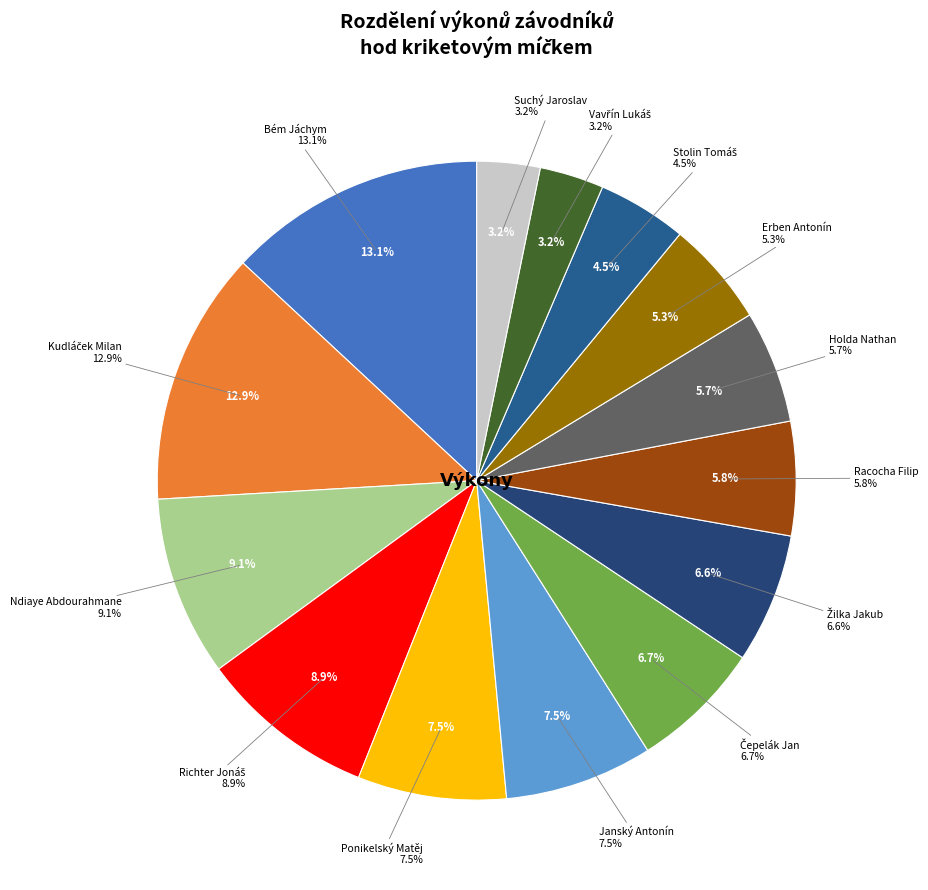

To the nearest percent, what is the difference between the largest and smallest slice percentages?

10%